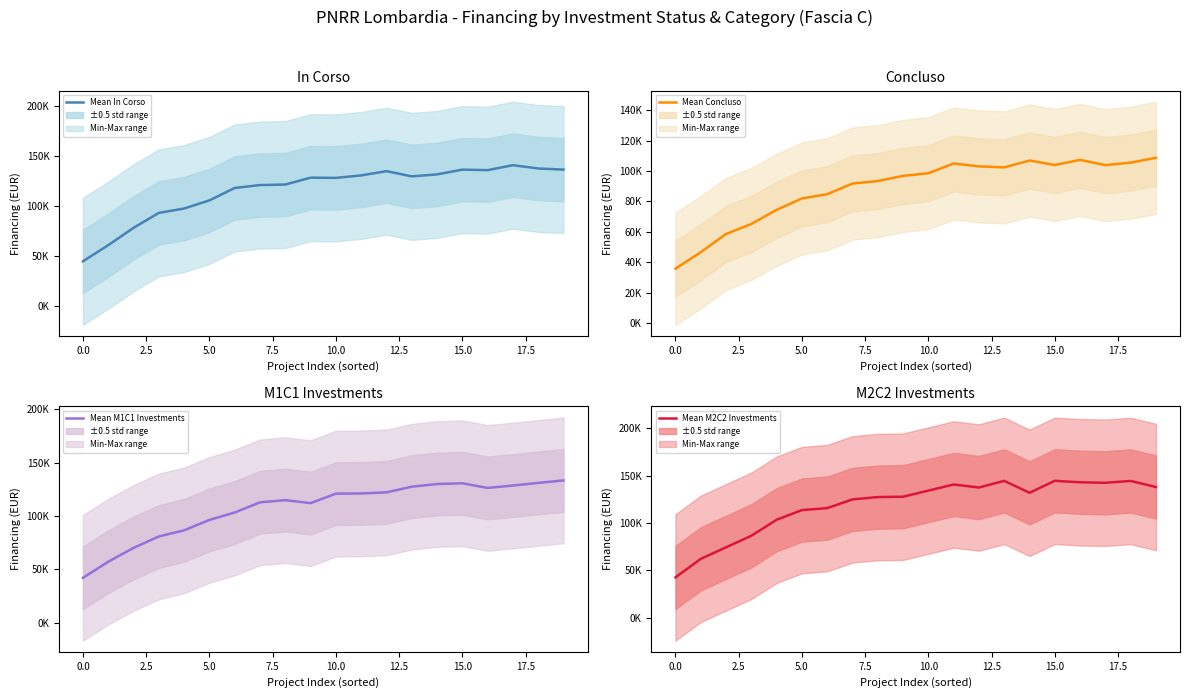

How many series are shown in this chart?

4